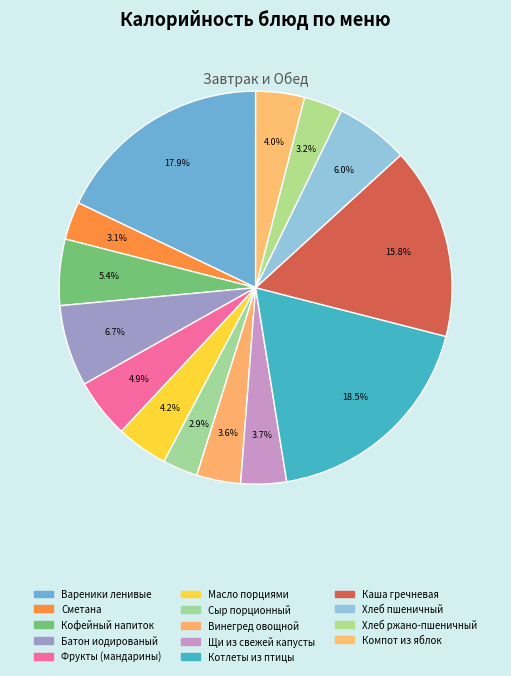

Count the number of slices in the pie.

14